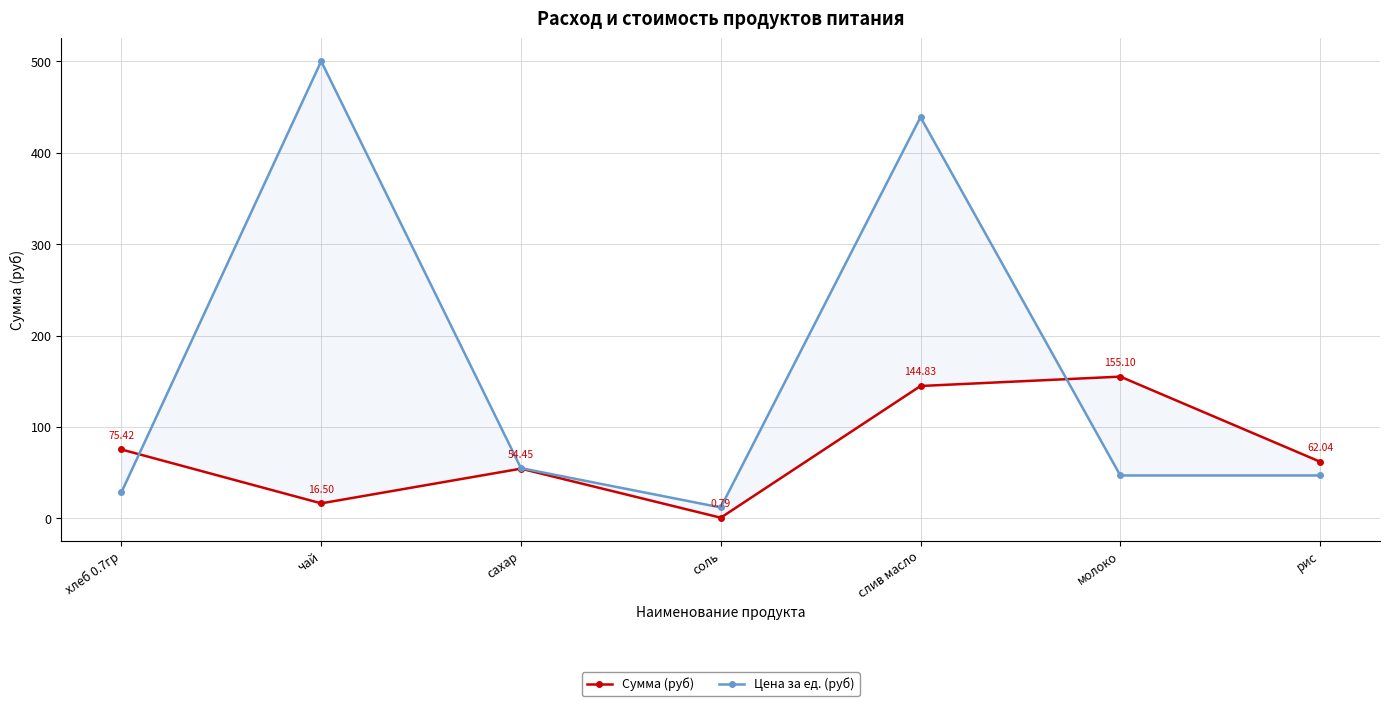

List the series in order of their overall mean, highest first.

Цена за ед. (руб), Сумма (руб)